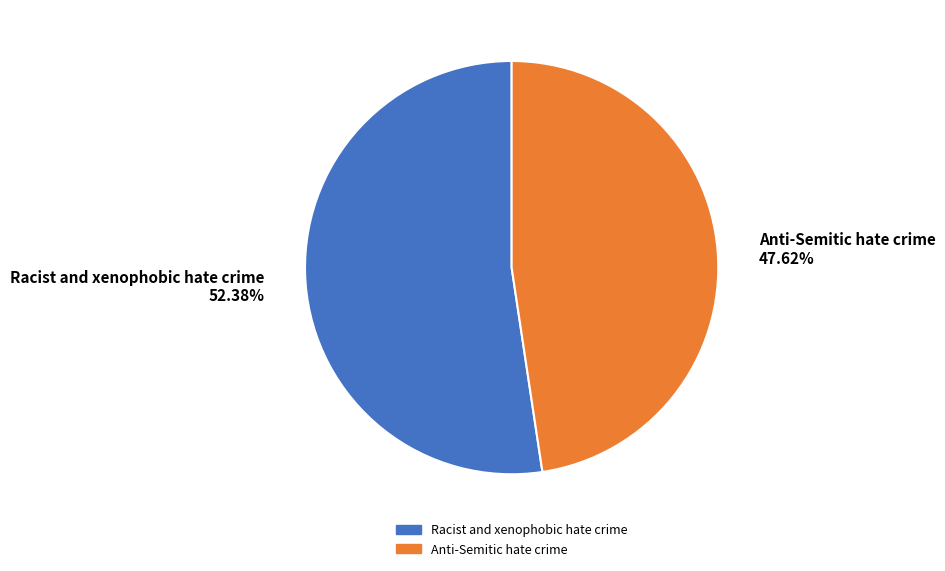

To the nearest percent, what is the combined percentage of Racist and xenophobic hate crime and Anti-Semitic hate crime?

100%